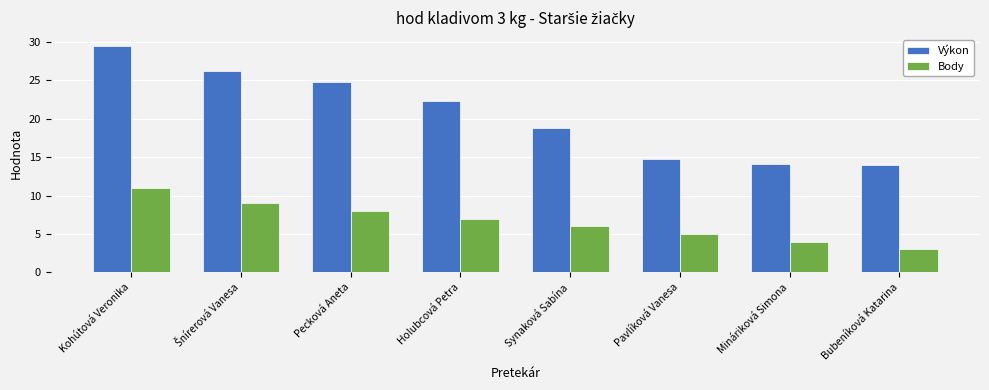

What position from the left is Bubeníková Katarina?

8